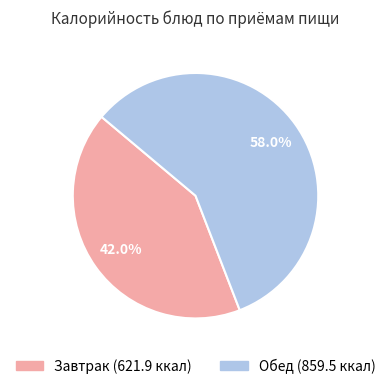

Does any single category account for the majority?

Yes